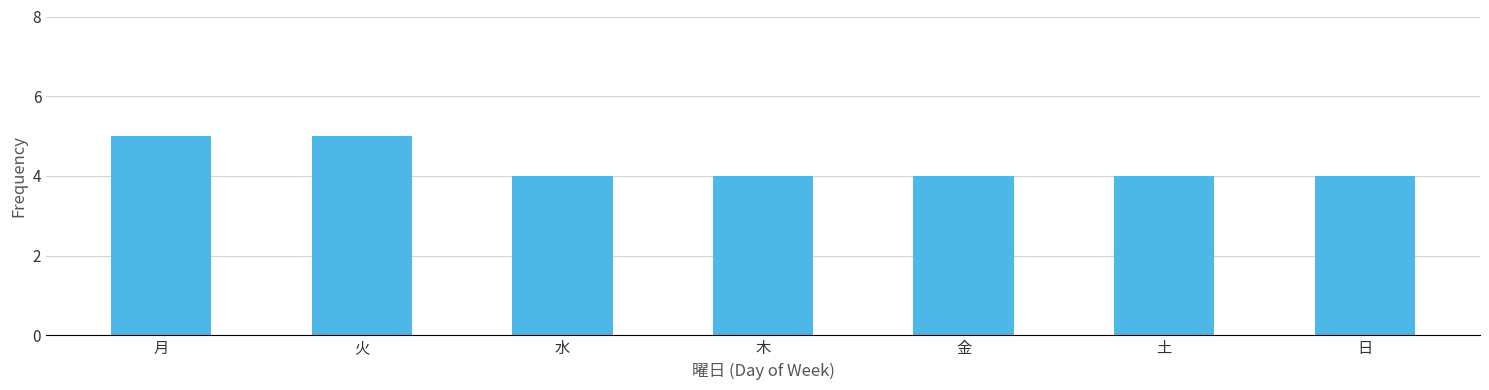

What is the sum of the values at 水 and 月?

9